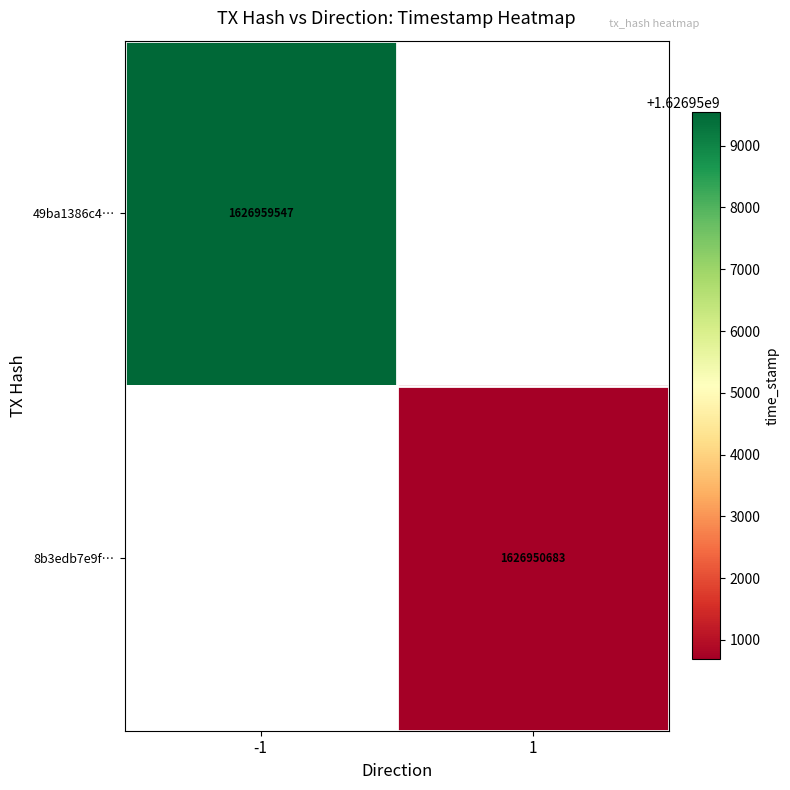

True or false: 49ba1386c4… has a value of 2601545589 at -1.

False